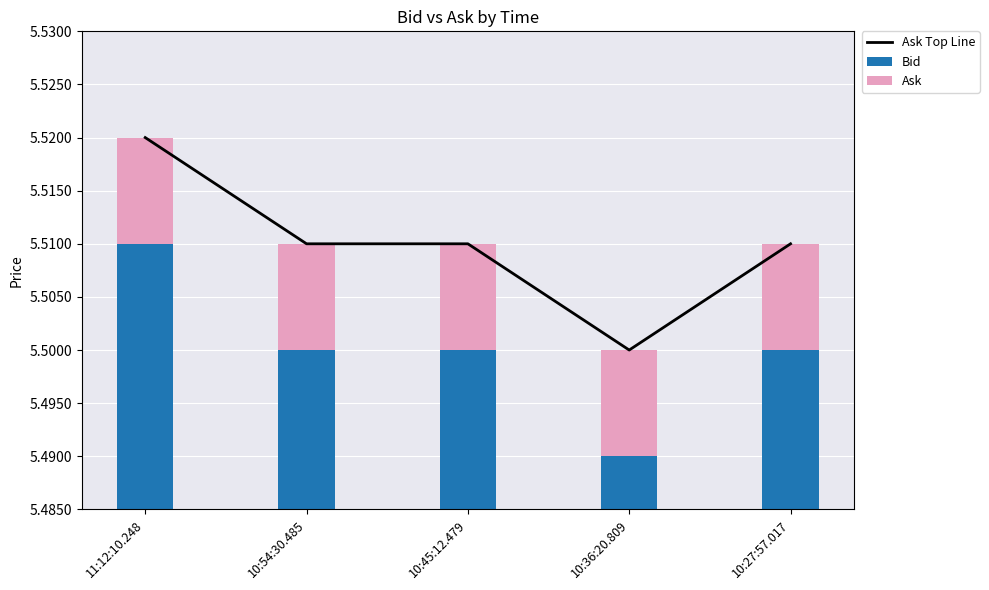

Which series has the largest total across all categories?

Ask Top Line